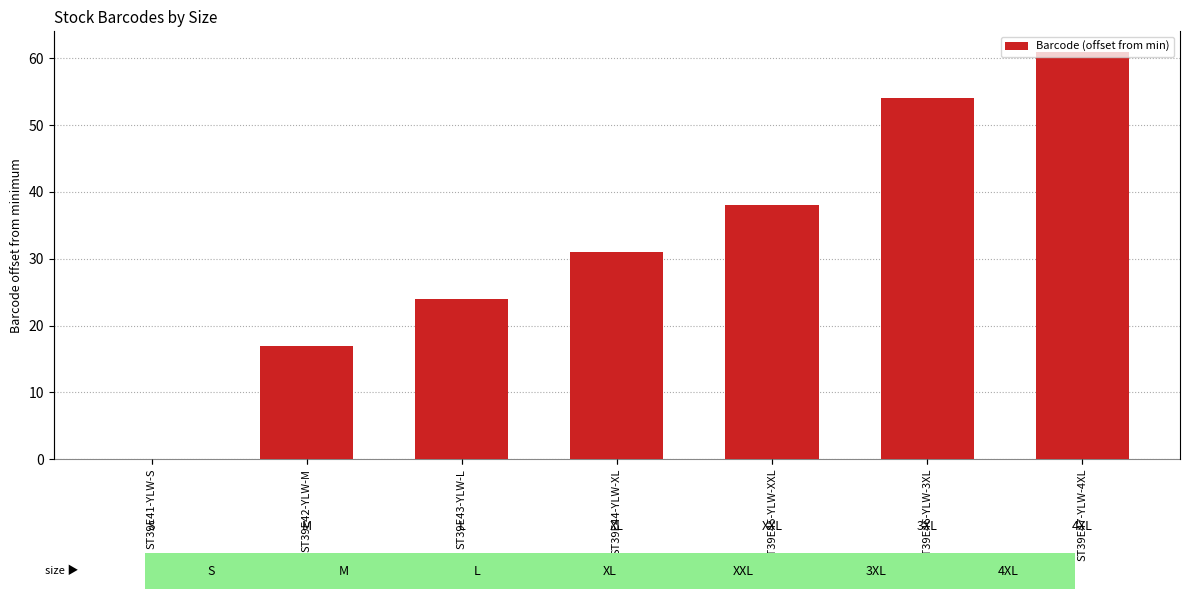

The chart shows a value of 54 at ST39E46-YLW-3XL. True or false?

True